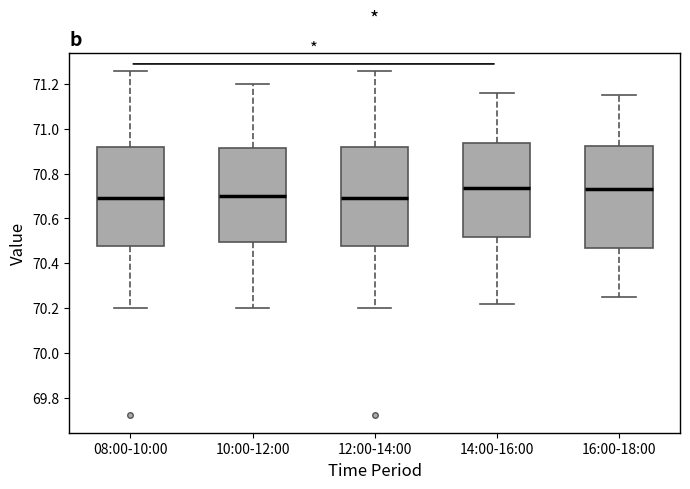

Where does the lower whisker of the box for 12:00-14:00 end on the y-axis? The values are not printed on the chart, so give them approximately, as read against the axis.

70.20